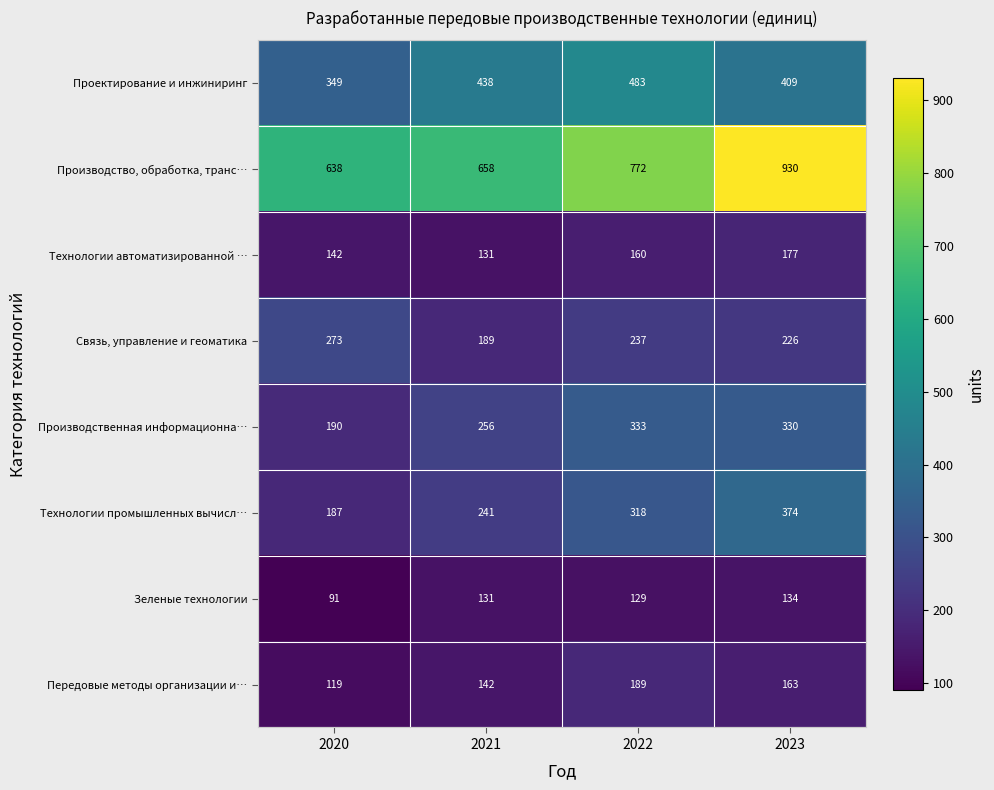

Which series has the largest total across all categories?

Производство, обработка, транс…